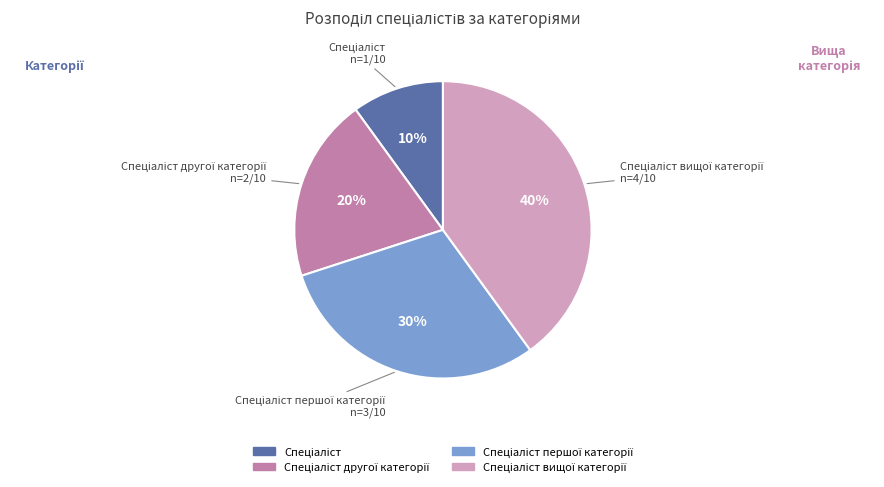

Is there a majority slice in this chart?

No